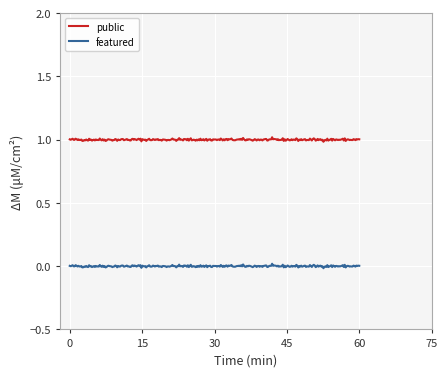

Which series has the largest total across all categories?

public